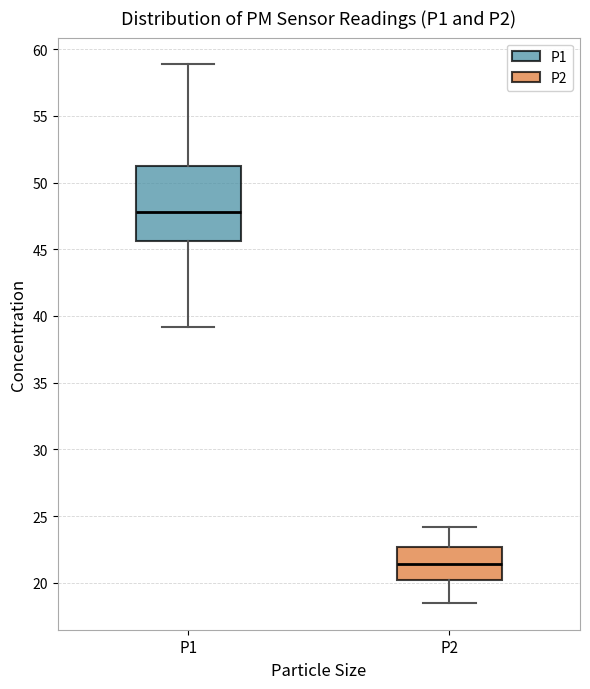

Reading left to right, transcribe this box plot: for each box, give where its median line is, the range the box spans, and where its two whiskers end, as read against the y-axis. The values are not printed on the chart, so give them approximately, as read against the axis.

P1: median 48.0, box 45.5 to 51.0, whiskers 39.0 to 59.0
P2: median 21.5, box 20.0 to 22.5, whiskers 18.5 to 24.0